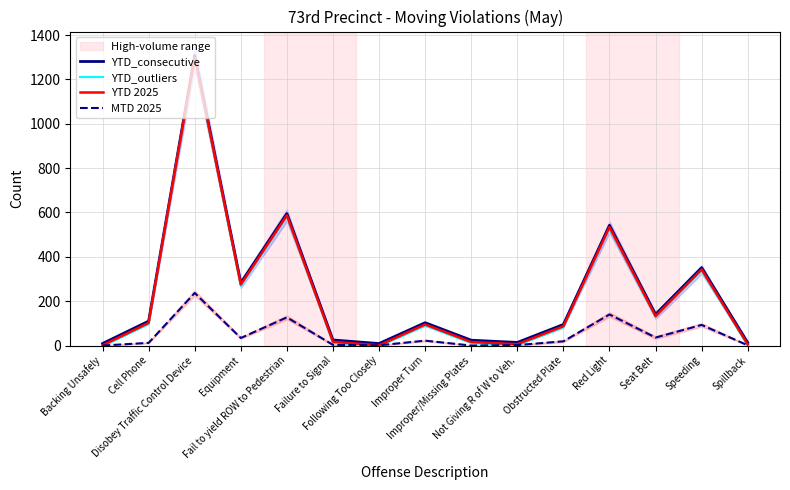

What is the spread (max minus min) of values at Backing Unsafely?

13